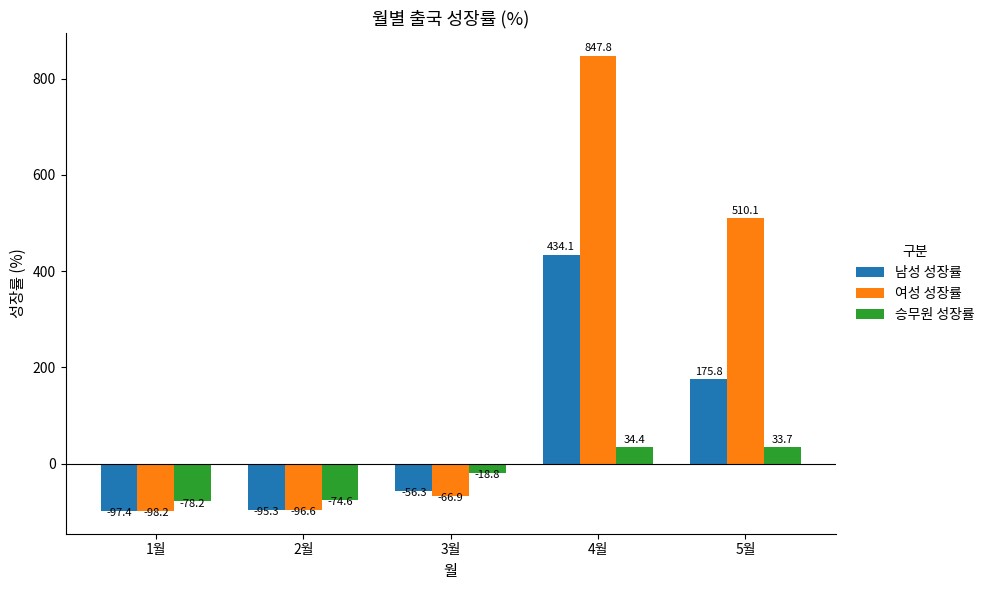

What position from the right is 1월?

5